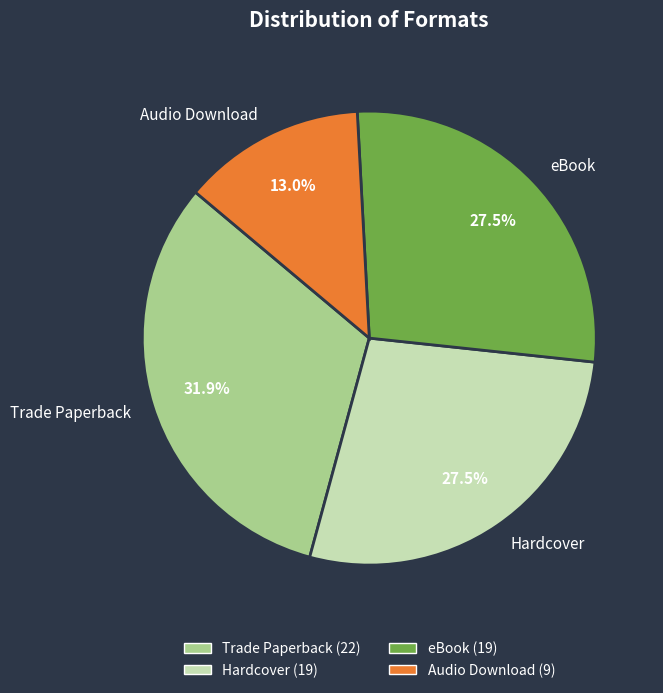

What is the smallest slice in the pie chart?

Audio Download